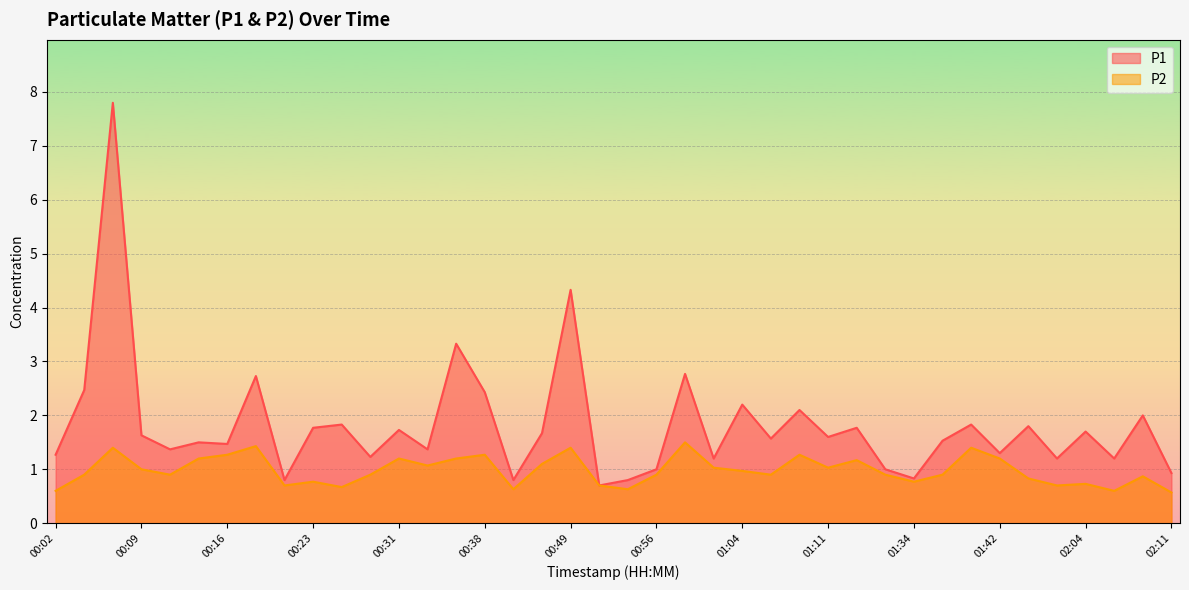

Which series has the largest total across all categories?

P1